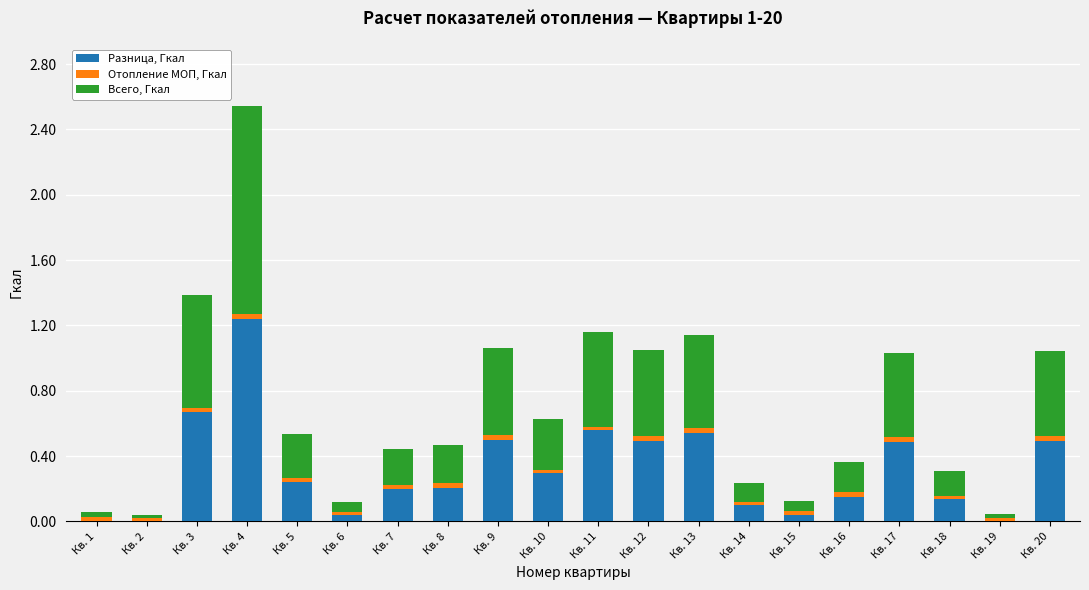

The value of Разница, Гкал at Кв. 18 is 0.1. True or false?

True